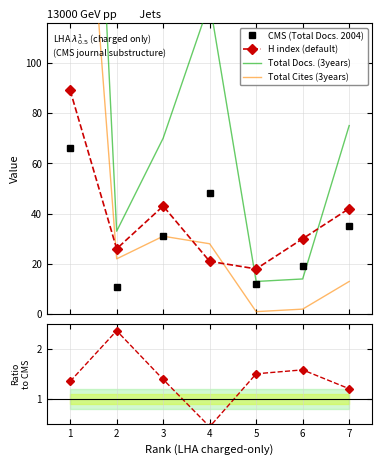

Which series has the largest total across all categories?

Total Docs. (3years)